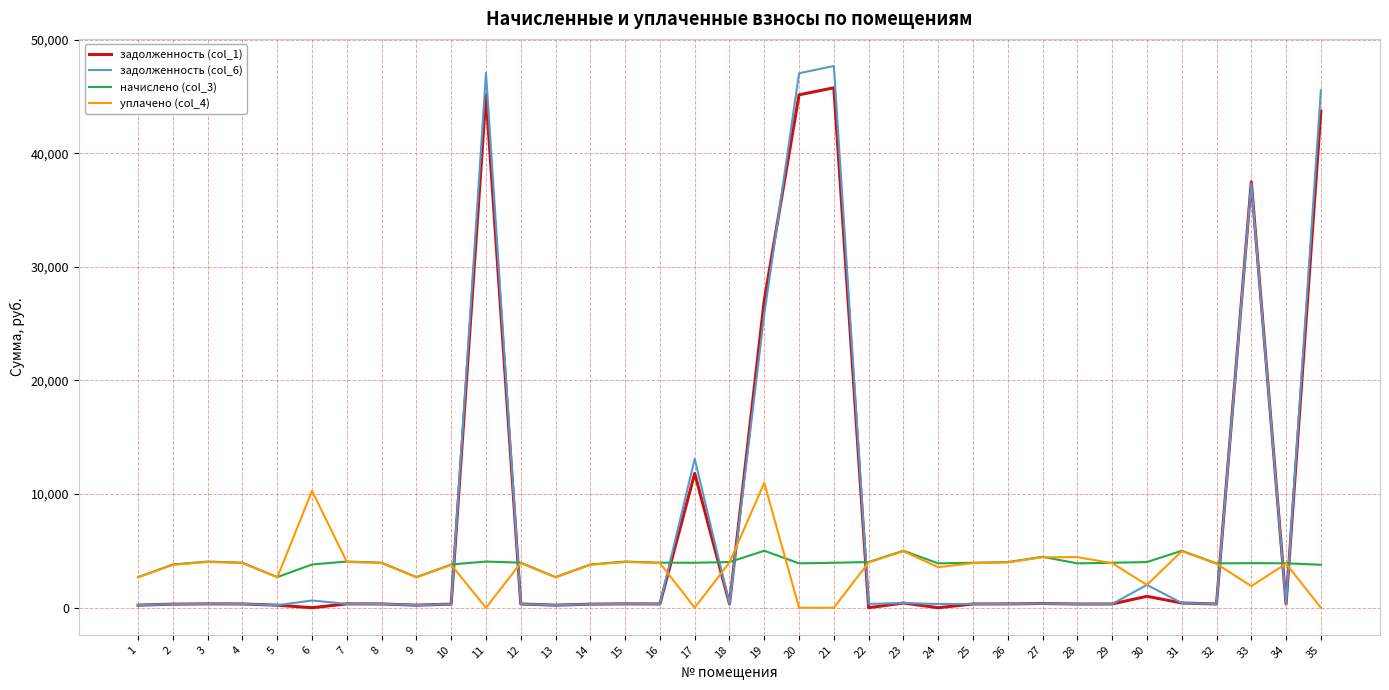

The value of начислено (col_3) at 11 is 1476.0. True or false?

False